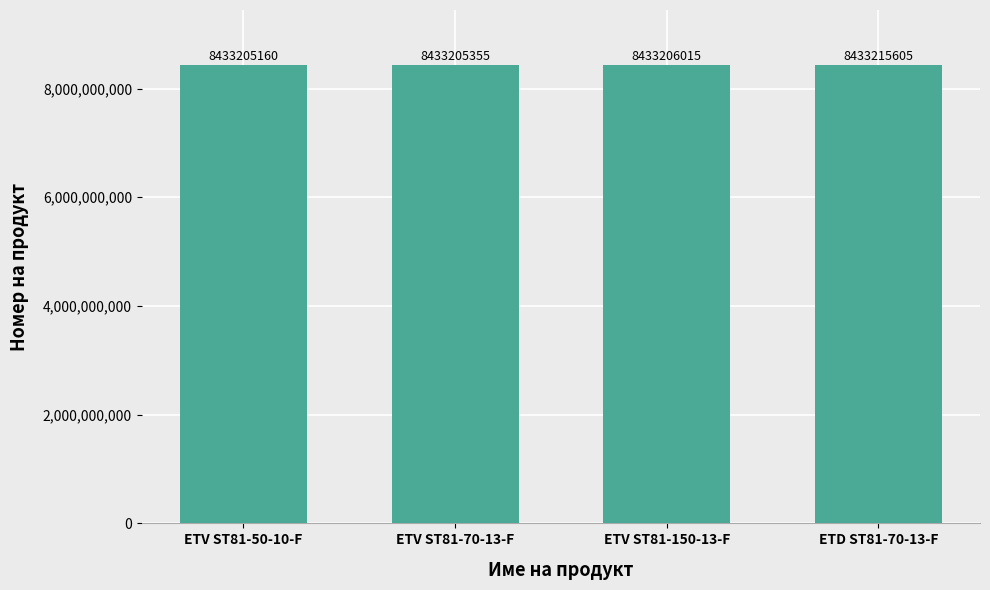

What is the difference between the second highest and second lowest values?

660